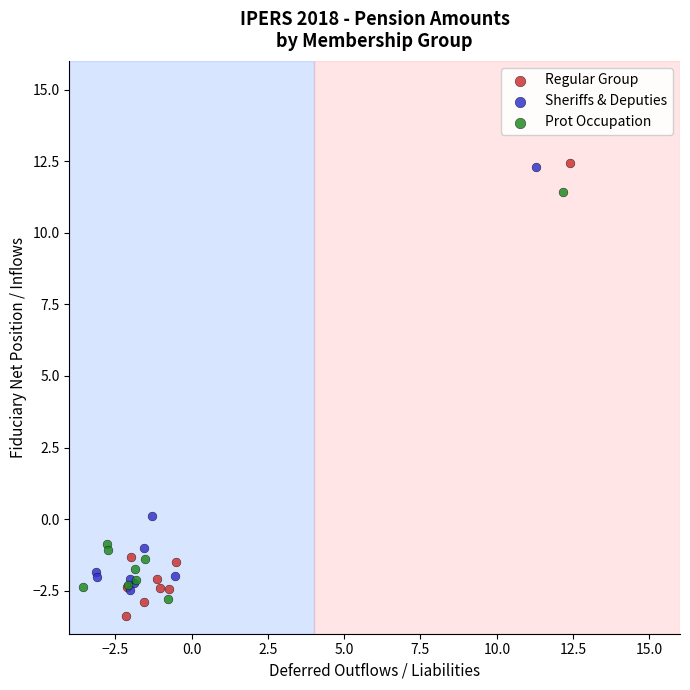

Which series has the largest Y range (max minus min)?

Regular Group